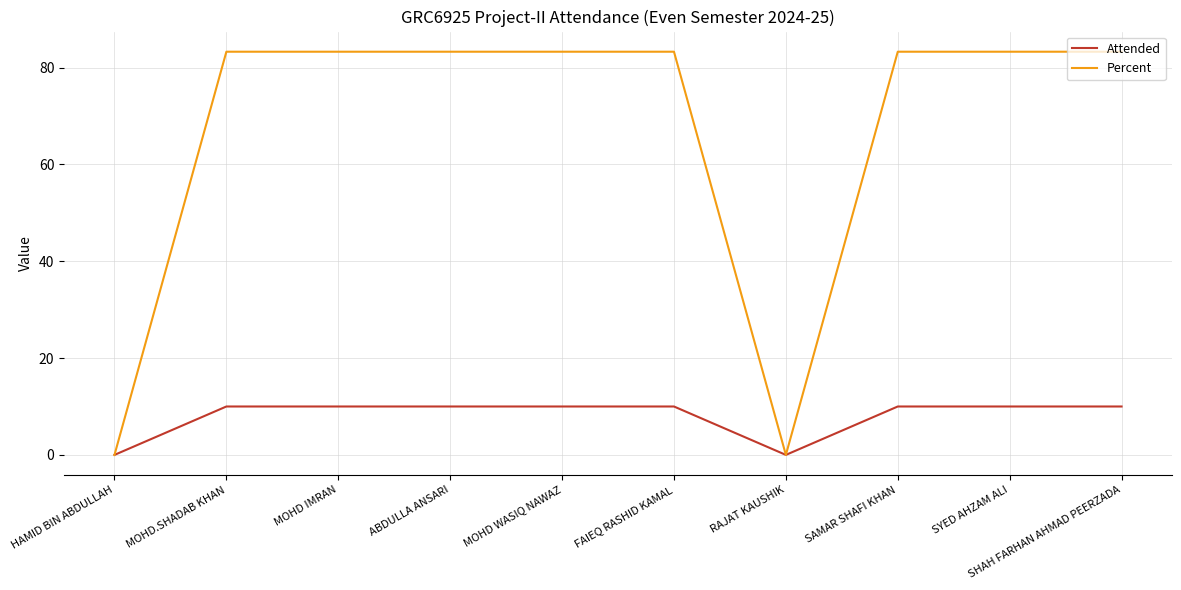

Rank the series by their average value, from lowest to highest.

Attended, Percent